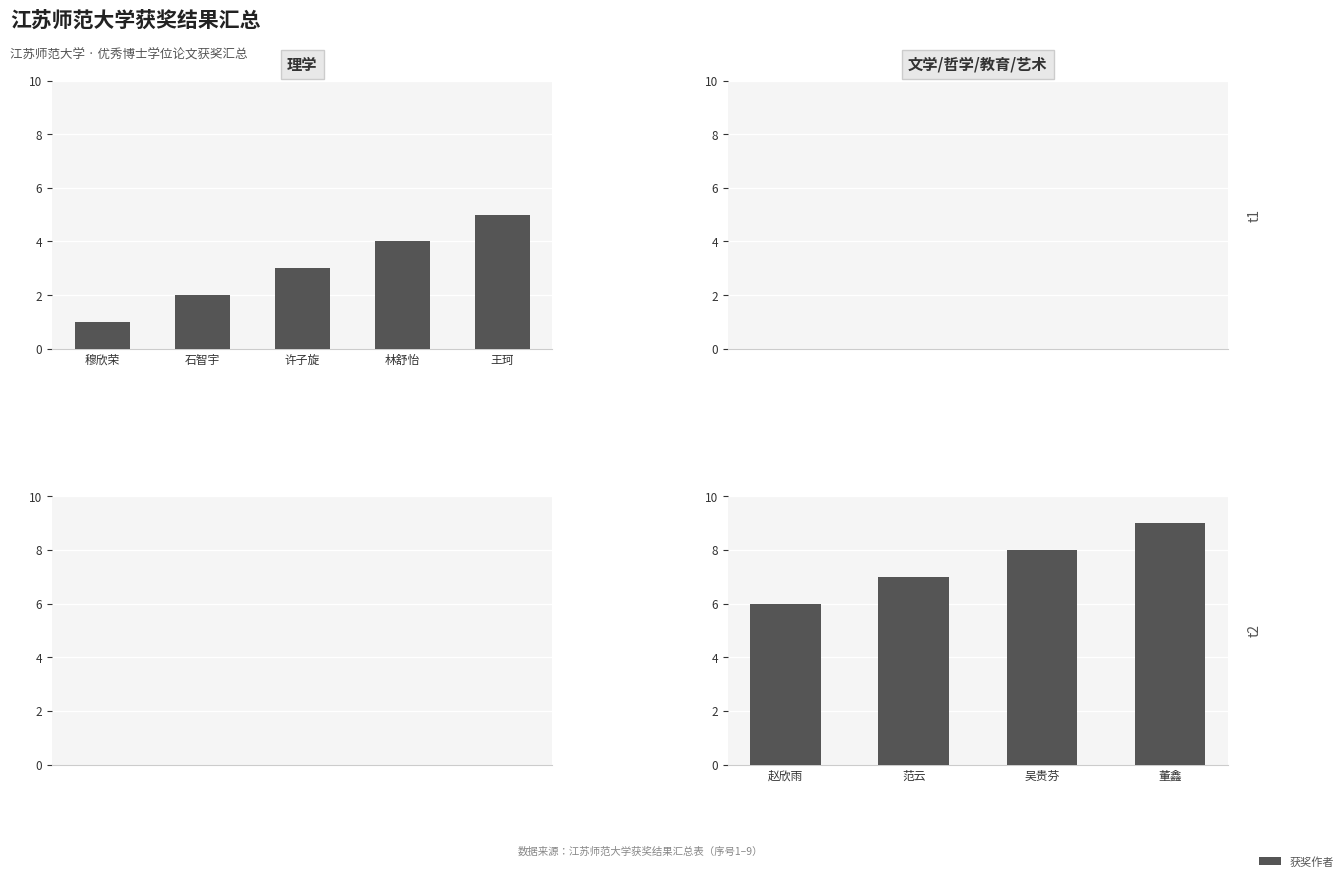

What is the smallest value displayed?

1